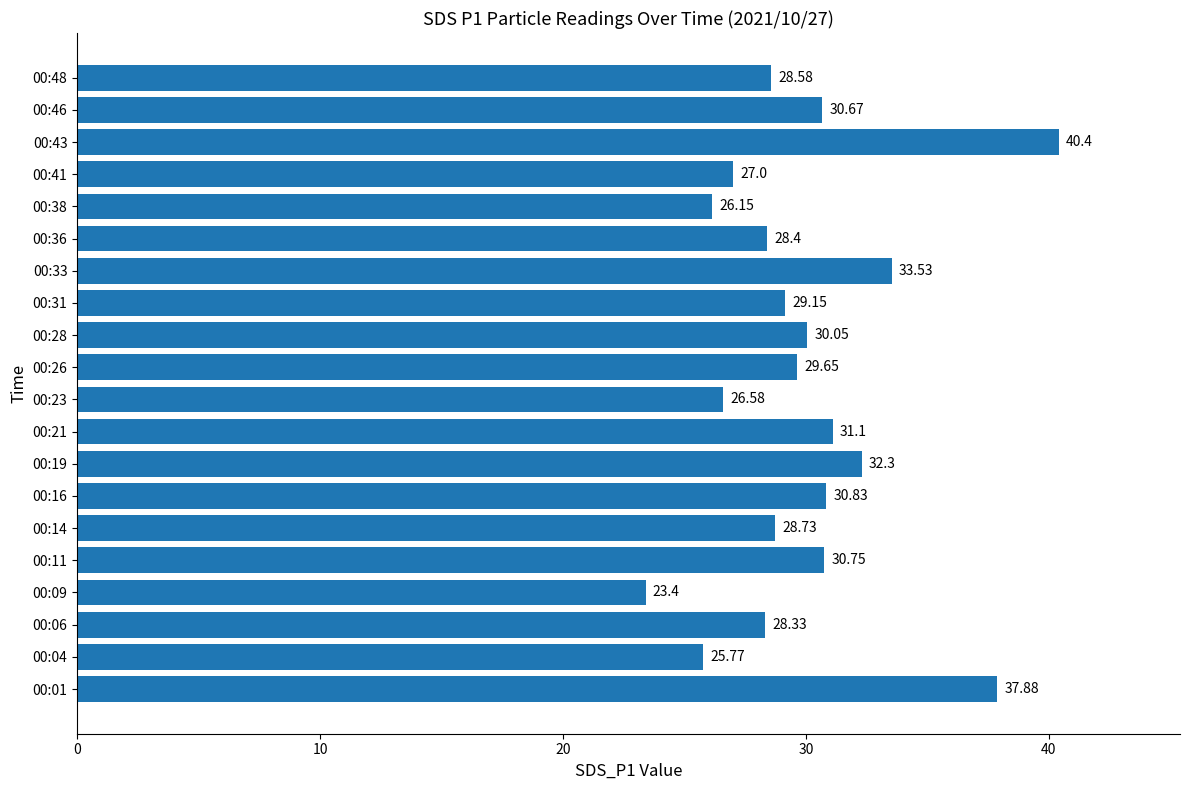

Which has a higher value, 00:14 or 00:43?

00:43